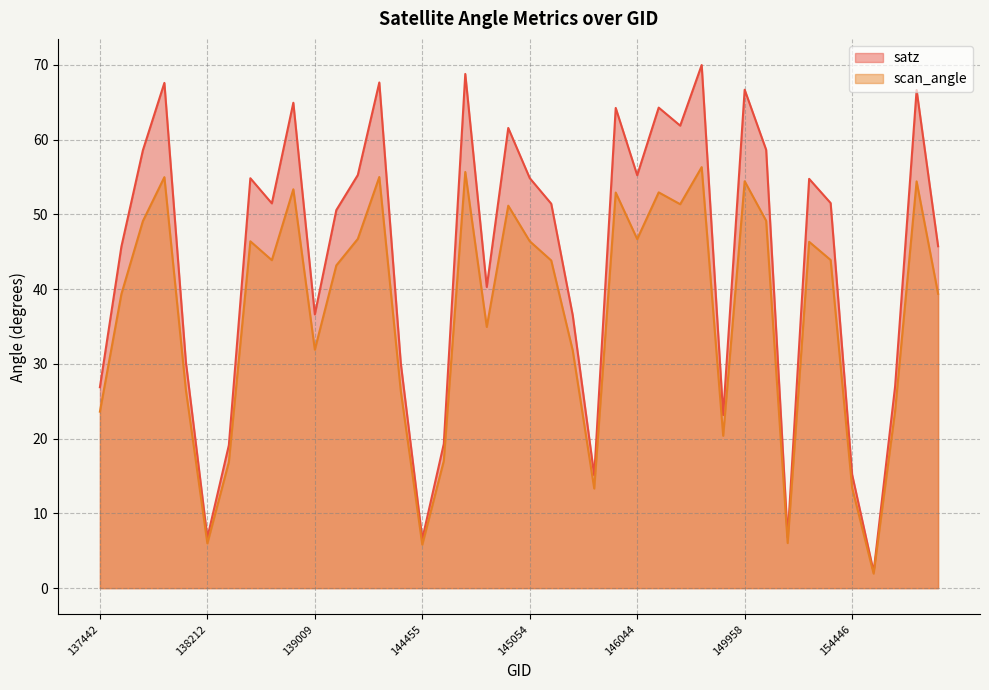

What is the value of the satz point at the 36th from the left?

15.2